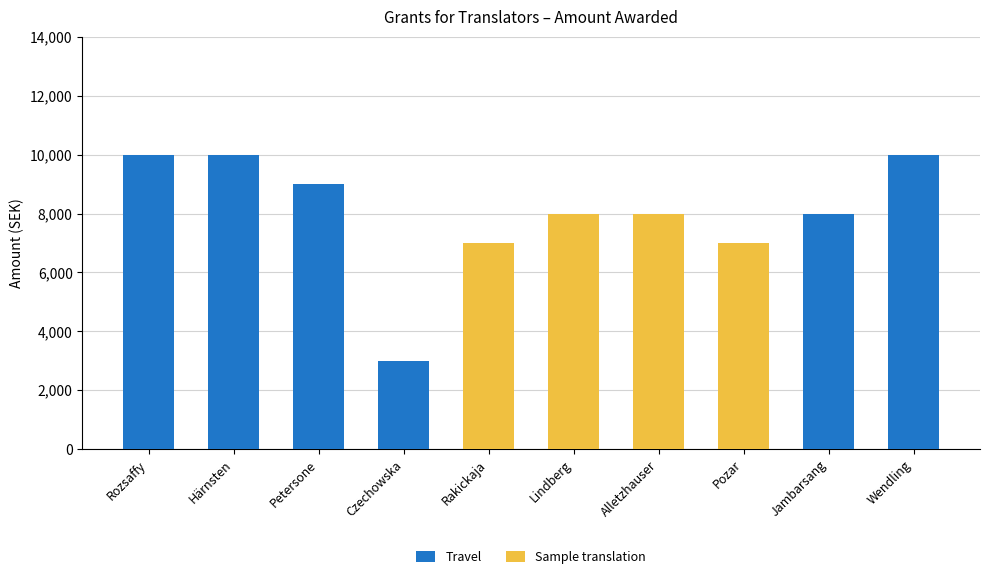

How many data points does each series have?

10